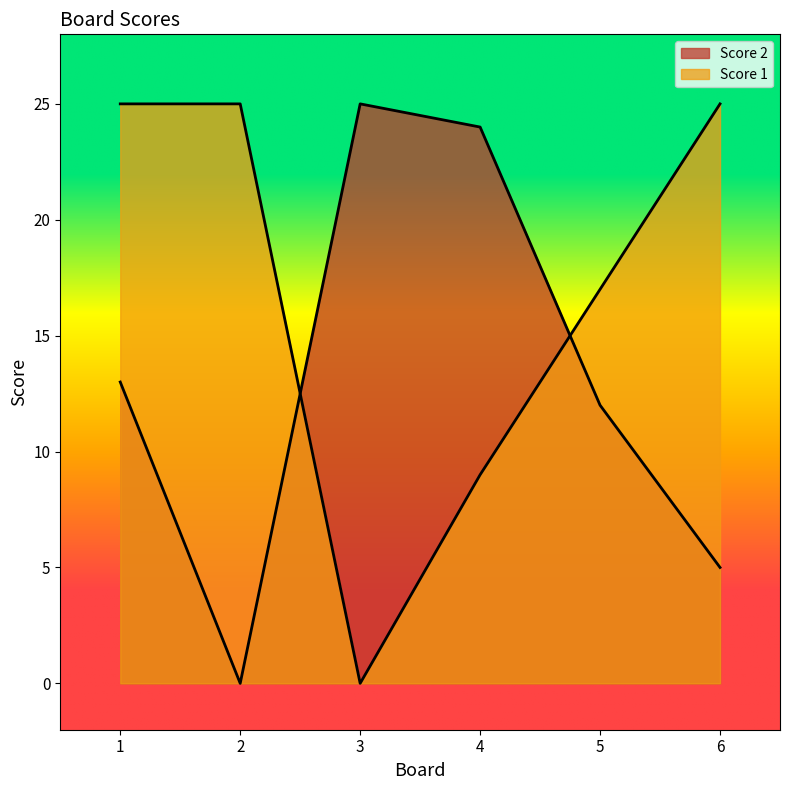

Reading right to left, what are all the values shown in this chart?

Score 2: 6=5	5=12	4=24	3=25	2=0	1=13
Score 1: 6=25	5=17	4=9	3=0	2=25	1=25